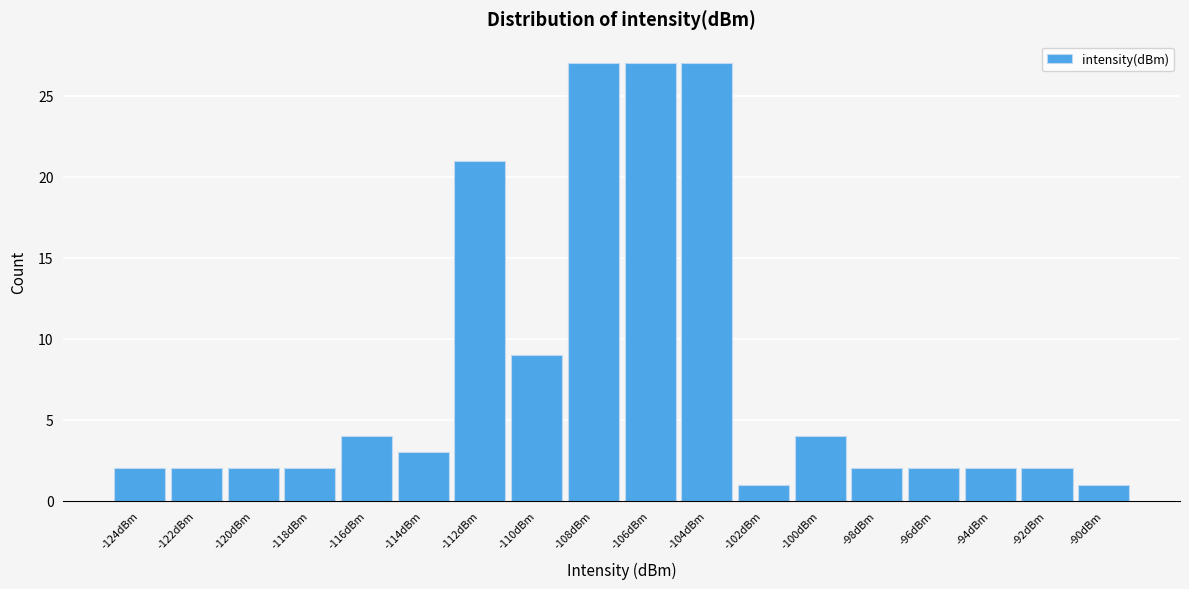

Reading left to right, what are all the values shown in this chart?

-124dBm=2	-122dBm=2	-120dBm=2	-118dBm=2	-116dBm=4	-114dBm=3	-112dBm=21	-110dBm=9	-108dBm=27	-106dBm=27	-104dBm=27	-102dBm=1	-100dBm=4	-98dBm=2	-96dBm=2	-94dBm=2	-92dBm=2	-90dBm=1